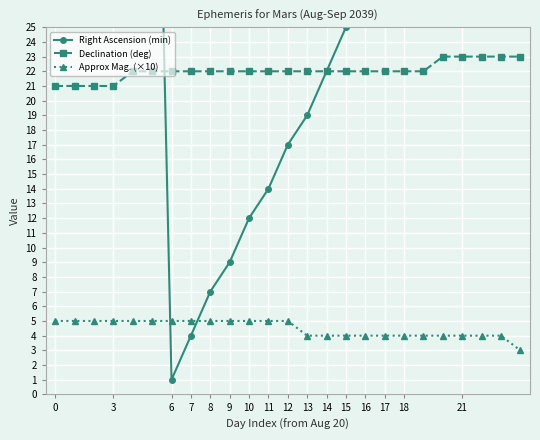

True or false: Declination (deg) and Approx Mag. (×10) cross at least once.

False